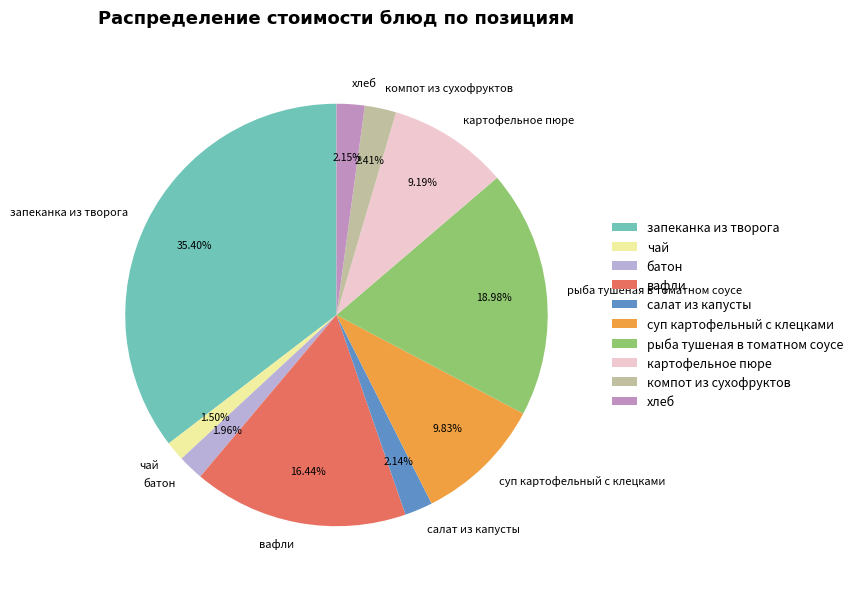

Combined, what portion of the pie is хлеб and чай?

3.6%